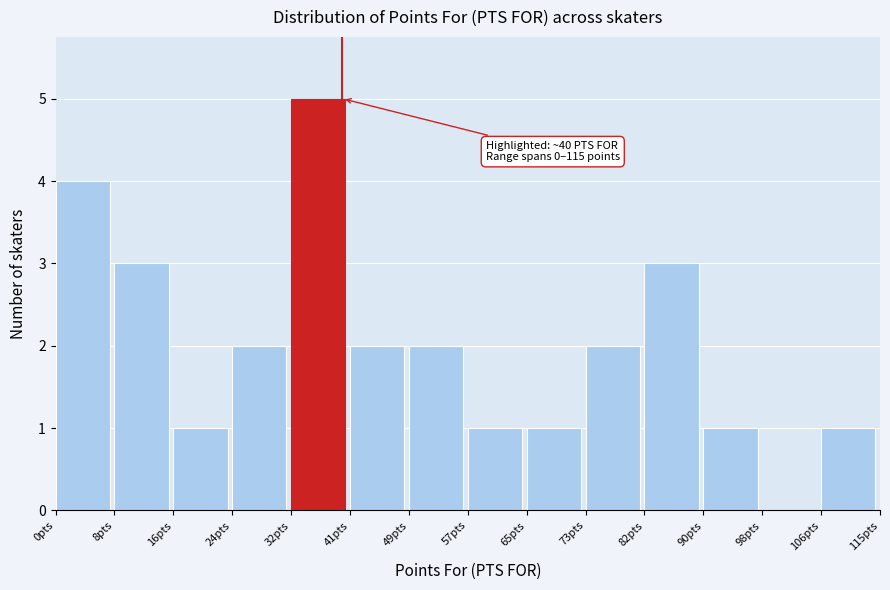

Over which range of the x-axis is the bar tallest?

33 to 41